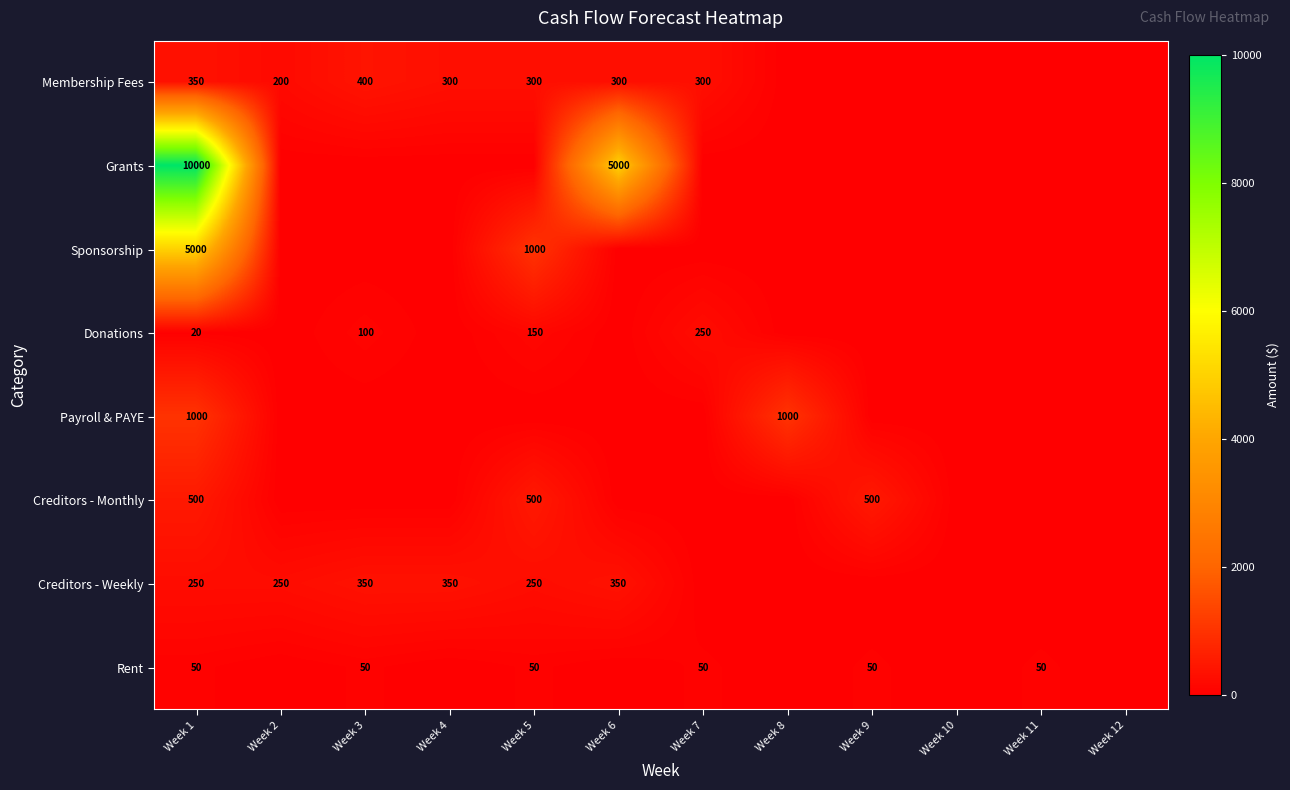

The value of Rent at Week 11 is 50. True or false?

True